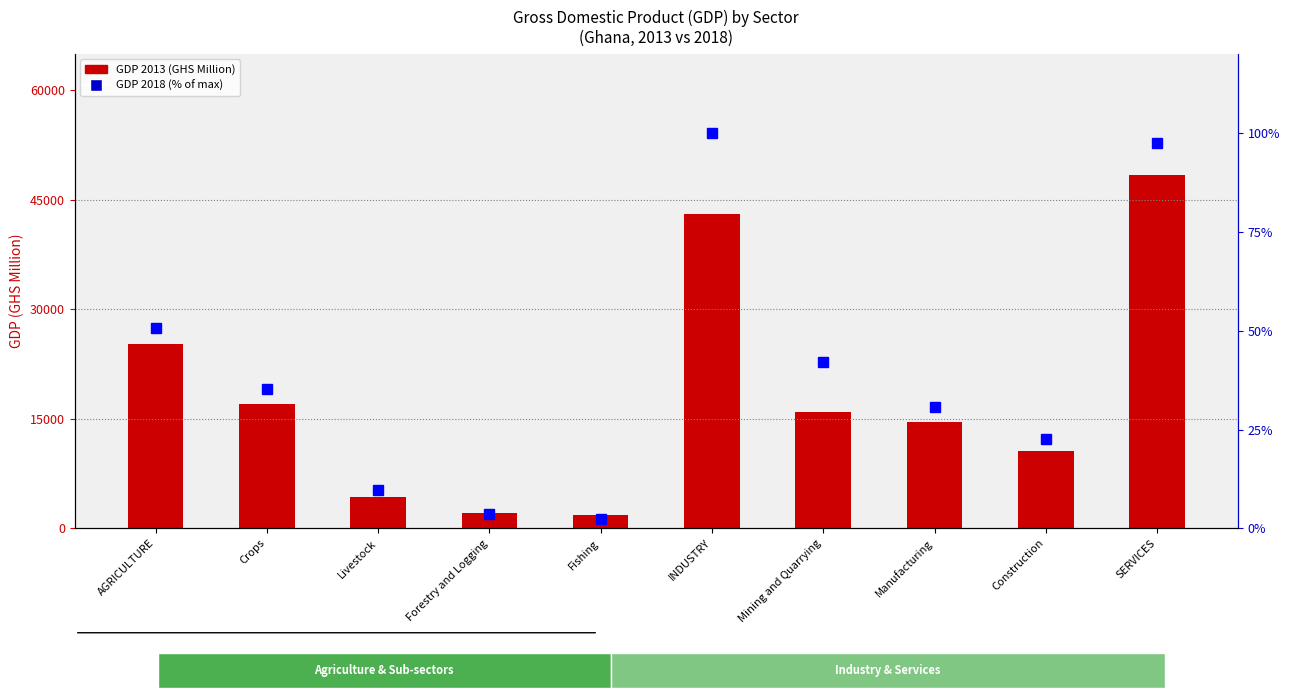

What is the value of the GDP 2013 (GHS M) bar at the 6th from the left?

43104.4